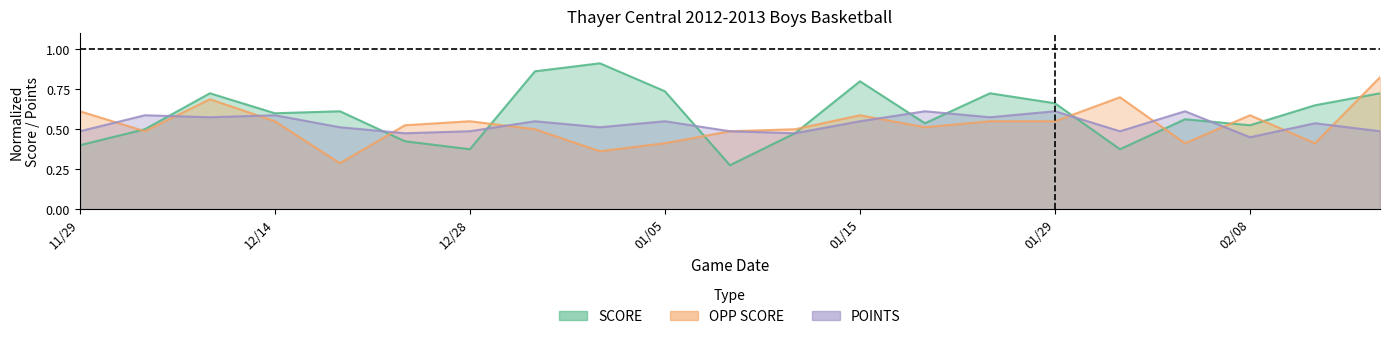

Reading left to right, transcribe all the data shown in this chart.

SCORE: 11/29=0.4	12/01=0.5	12/08=0.7	12/14=0.6	12/15=0.6	12/18=0.4	12/28=0.4	12/29=0.9	01/04=0.9	01/05=0.7	01/11=0.3	01/12=0.5	01/15=0.8	01/19=0.5	01/25=0.7	01/29=0.7	01/31=0.4	02/02=0.6	02/08=0.5	02/15=0.7	02/19=0.7
OPP SCORE: 11/29=0.6	12/01=0.5	12/08=0.7	12/14=0.6	12/15=0.3	12/18=0.5	12/28=0.6	12/29=0.5	01/04=0.4	01/05=0.4	01/11=0.5	01/12=0.5	01/15=0.6	01/19=0.5	01/25=0.6	01/29=0.6	01/31=0.7	02/02=0.4	02/08=0.6	02/15=0.4	02/19=0.8
POINTS: 11/29=0.5	12/01=0.6	12/08=0.6	12/14=0.6	12/15=0.5	12/18=0.5	12/28=0.5	12/29=0.6	01/04=0.5	01/05=0.6	01/11=0.5	01/12=0.5	01/15=0.6	01/19=0.6	01/25=0.6	01/29=0.6	01/31=0.5	02/02=0.6	02/08=0.5	02/15=0.5	02/19=0.5